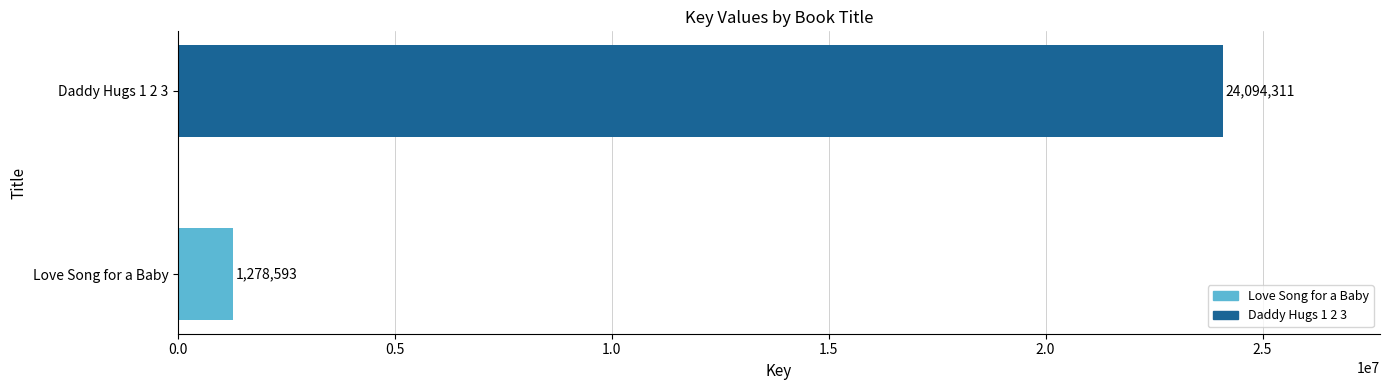

Count the number of data series in this chart.

1